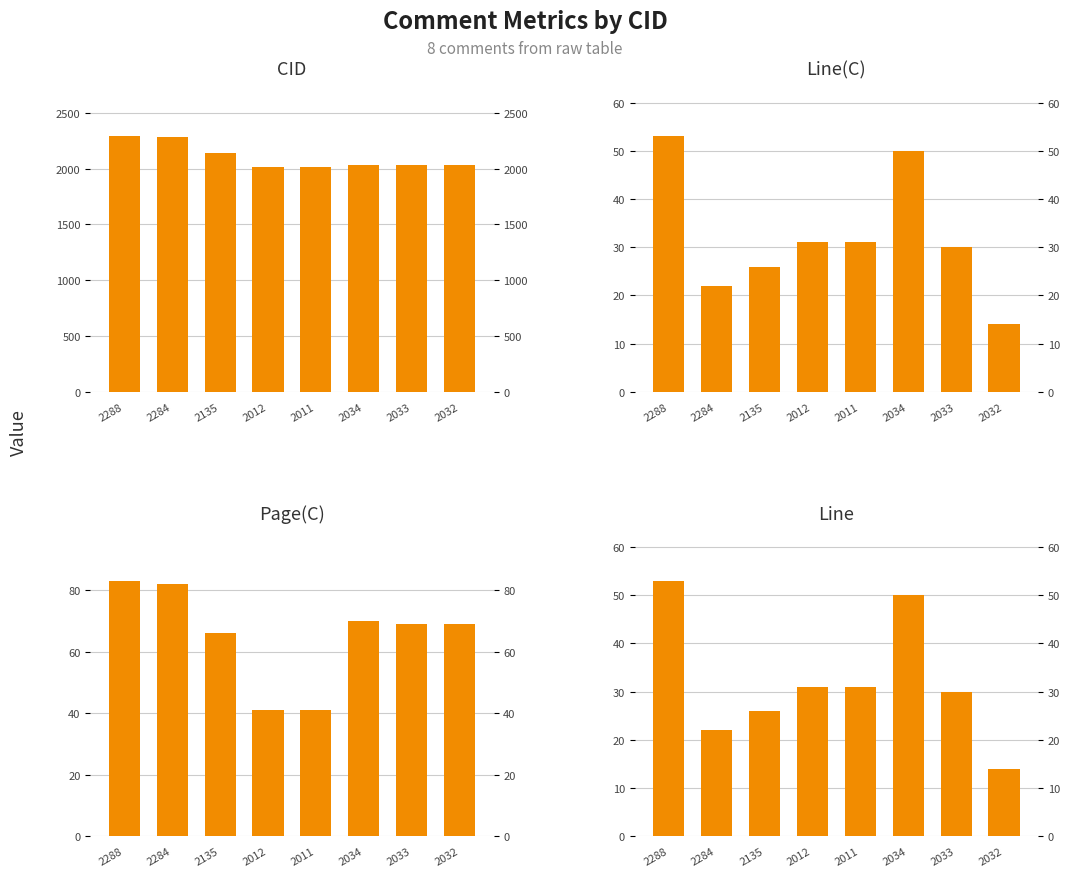

Reading right to left, what are all the values shown in this chart?

CID: 2032=2032	2033=2033	2034=2034	2011=2011	2012=2012	2135=2135	2284=2284	2288=2288
Line(C): 2032=14	2033=30	2034=50	2011=31	2012=31	2135=26	2284=22	2288=53
Page(C): 2032=69	2033=69	2034=70	2011=41	2012=41	2135=66	2284=82	2288=83
Line: 2032=14	2033=30	2034=50	2011=31	2012=31	2135=26	2284=22	2288=53